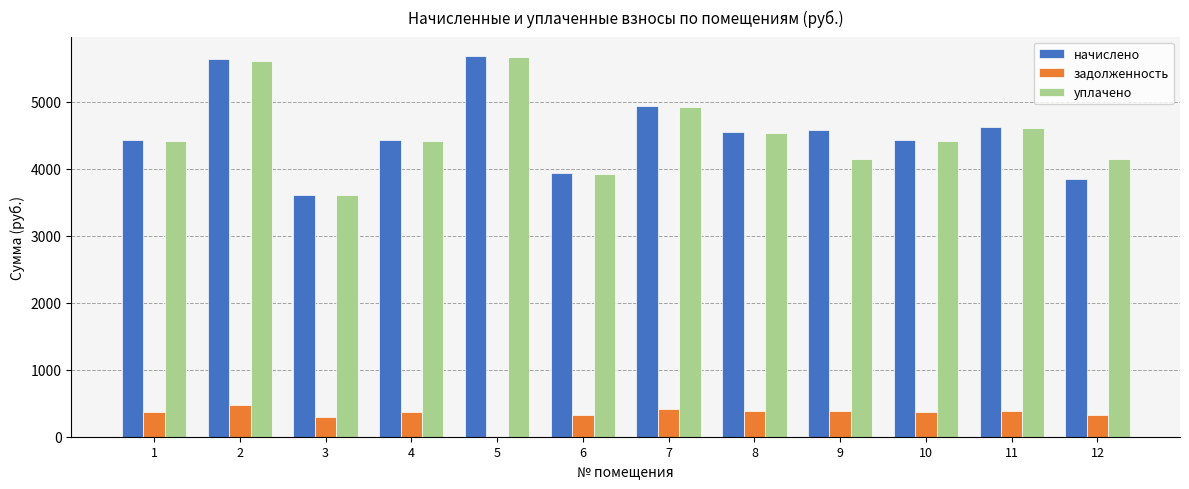

Are the bars horizontal?

No